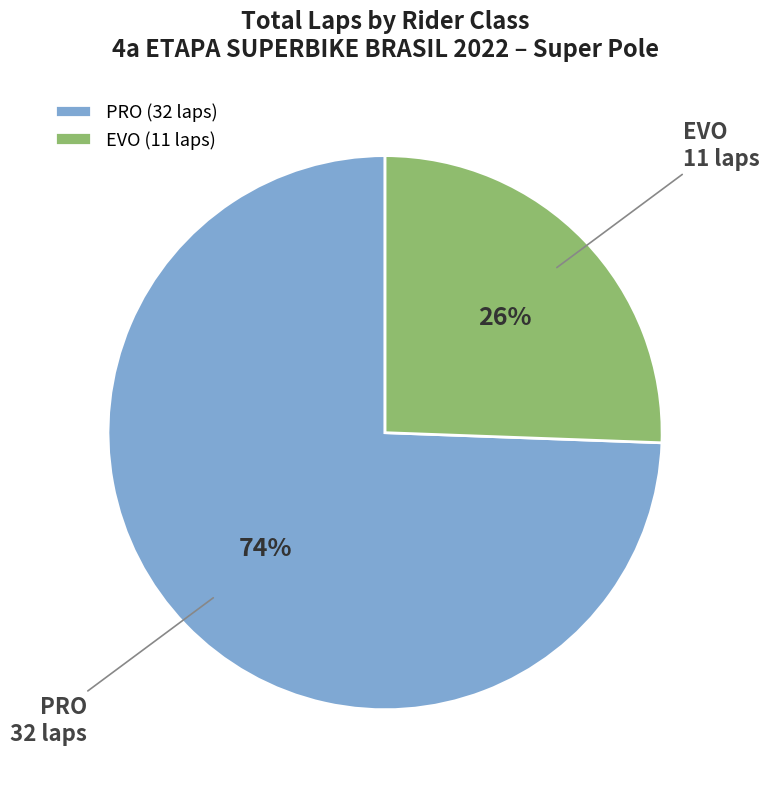

Is it true that EVO is 33% of the pie?

False